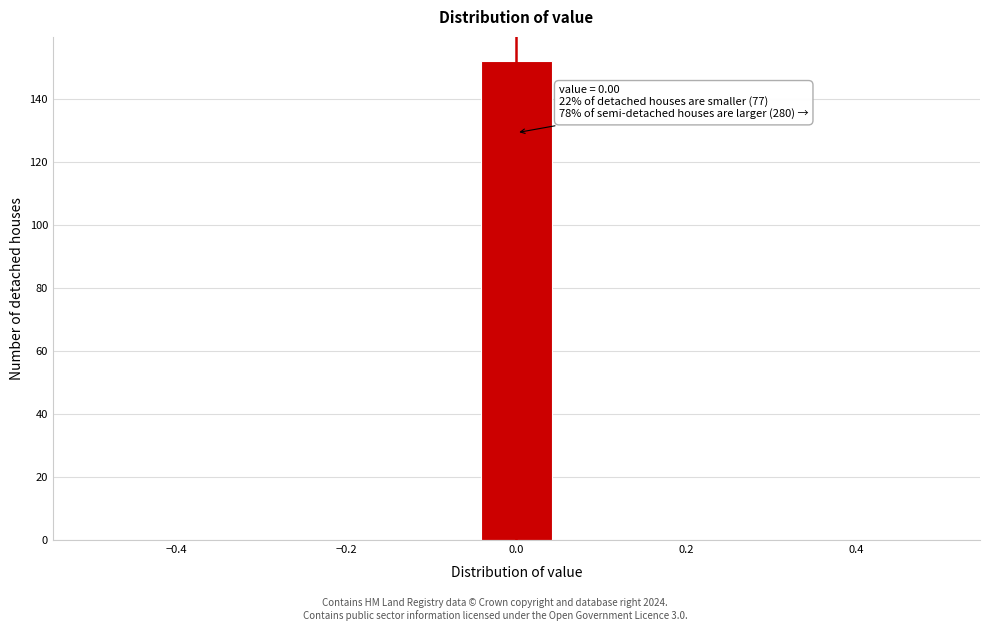

Over which range of the x-axis is the bar tallest?

-0.04 to 0.04